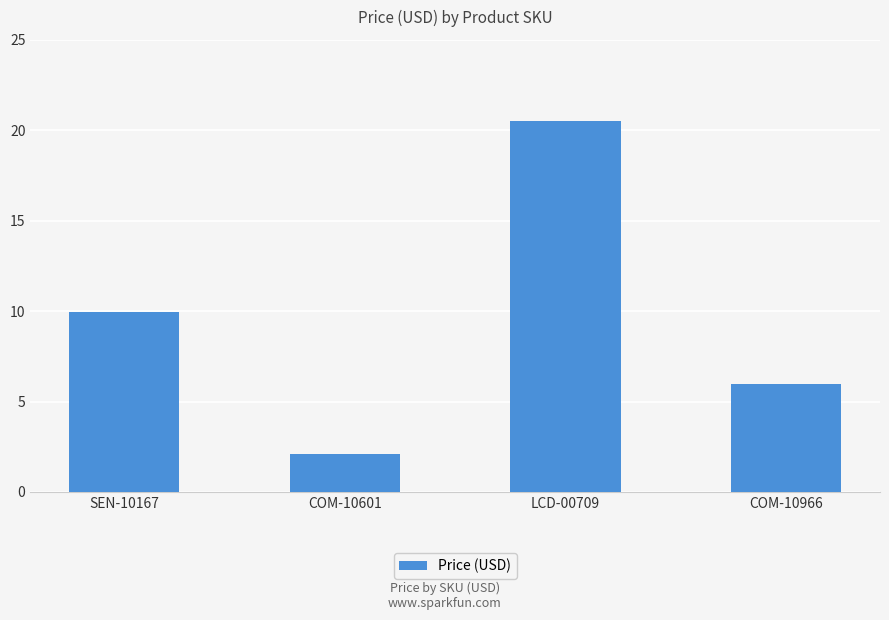

What is the ratio of the value at SEN-10167 to the value at LCD-00709?

0.5